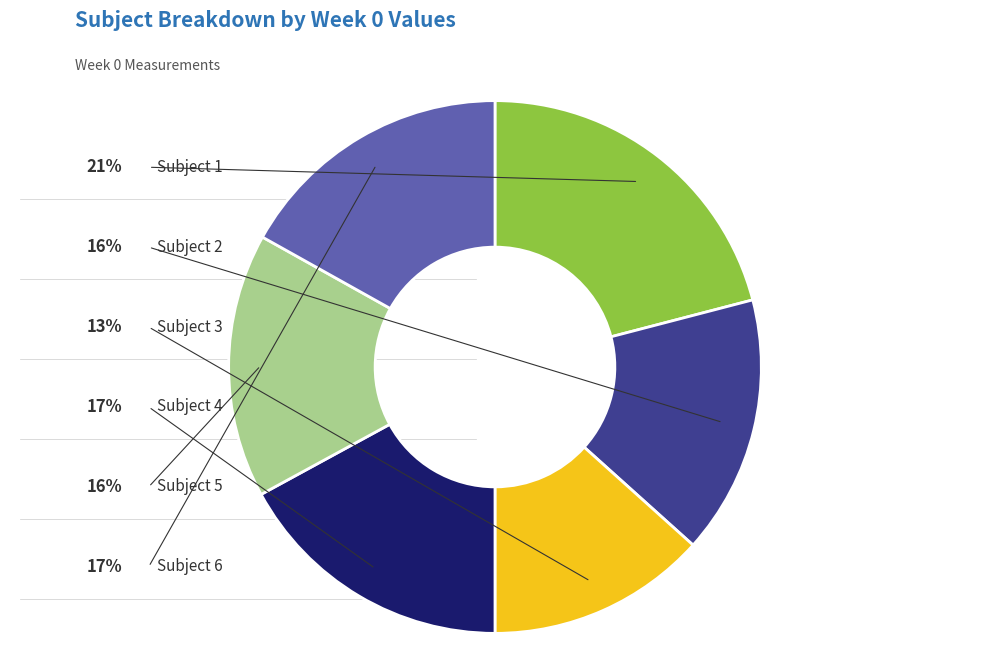

Is there any slice that represents more than half of the pie?

No